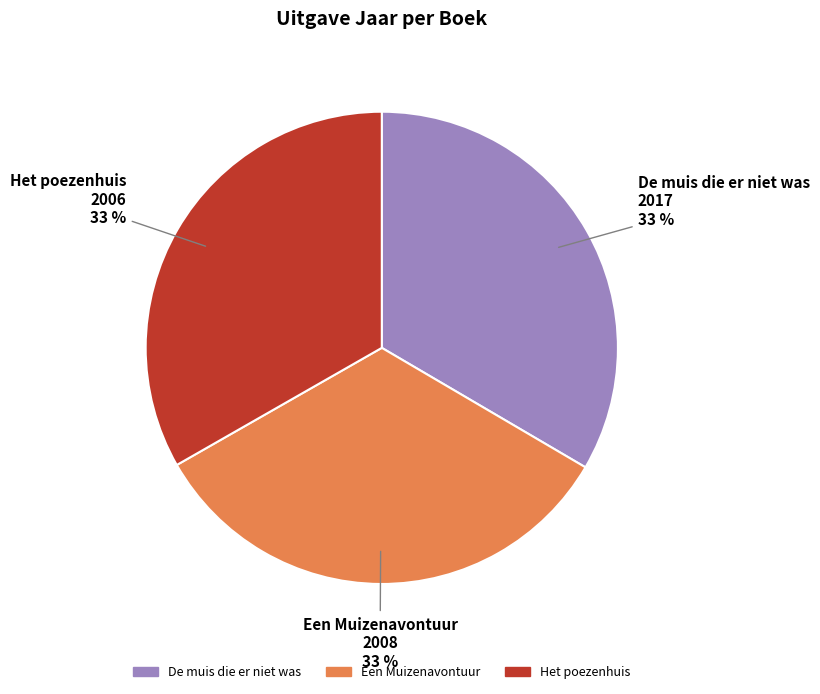

What percentage is the Het poezenhuis slice, to the nearest percent?

33%